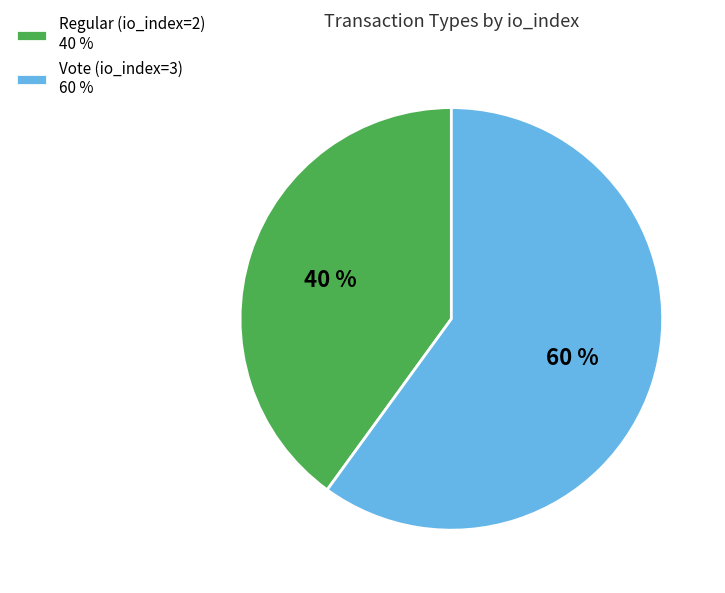

Do Regular (io_index=2) 40 % and Vote (io_index=3) 60 % together represent more than half of the pie?

Yes